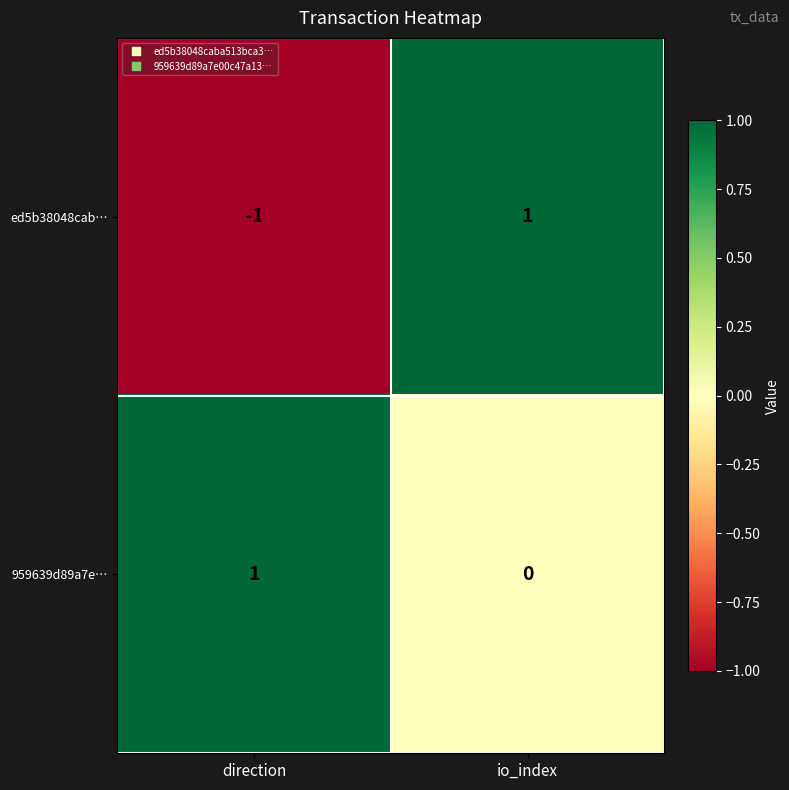

What is the difference between the highest and lowest values at io_index?

1